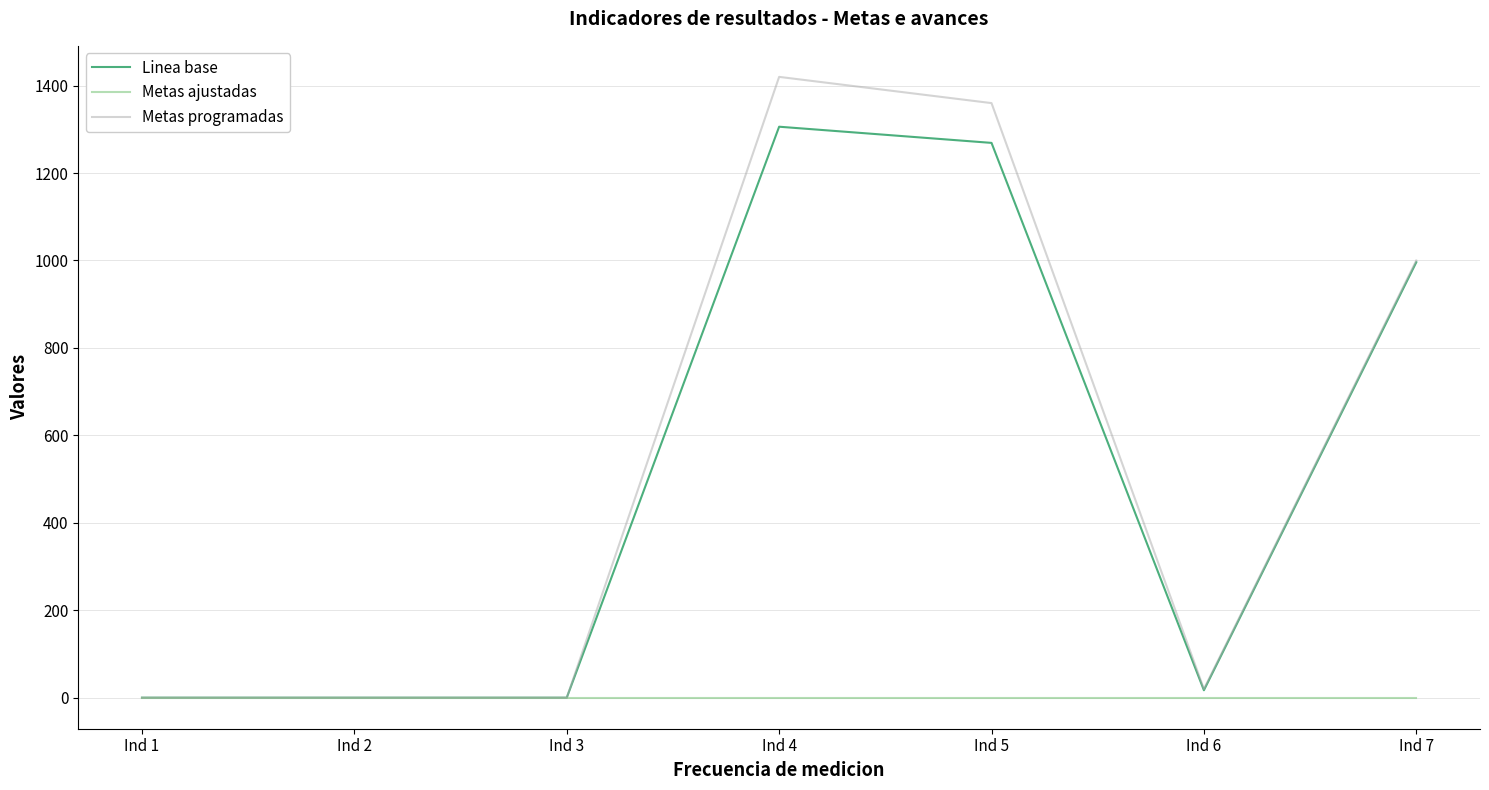

Where is Metas programadas nearest to the value 710?

Ind 7